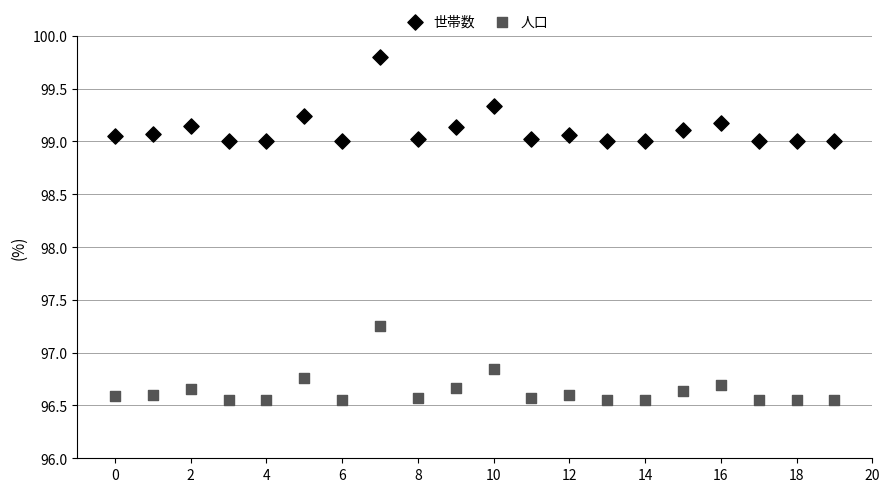

Which series contains the lowest Y value?

人口